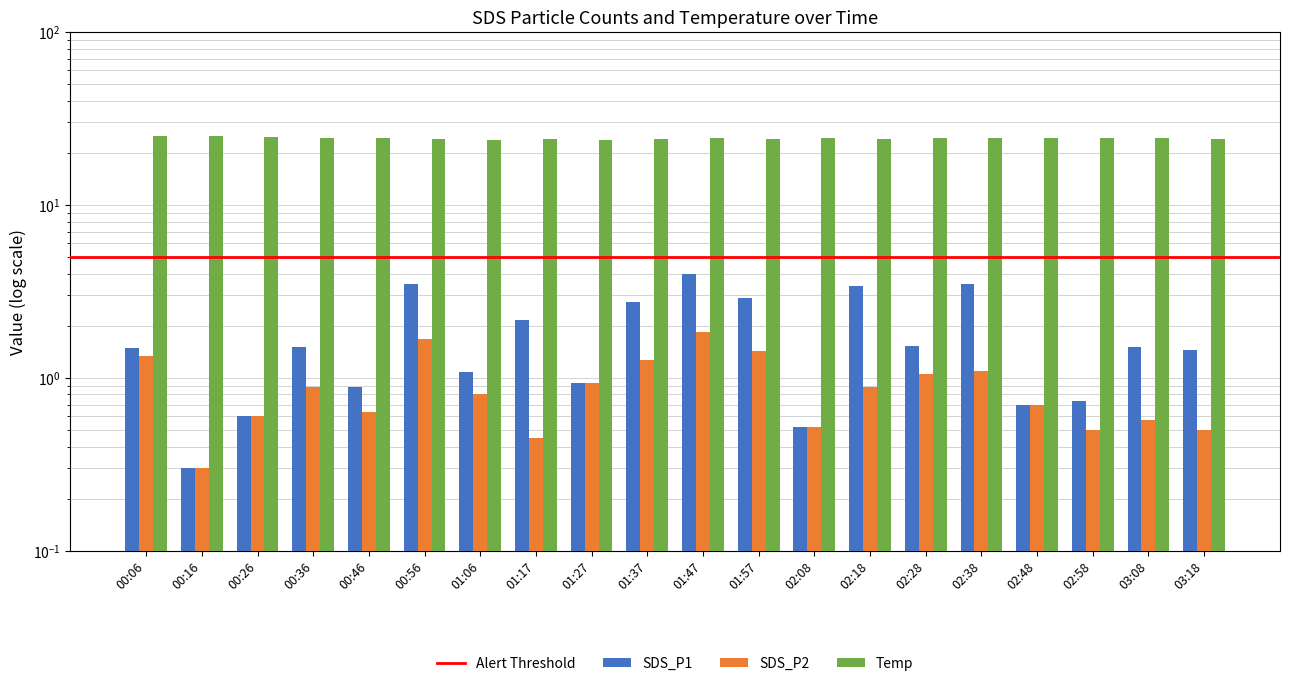

Which has a higher value, 01:06 or 00:56?

00:56